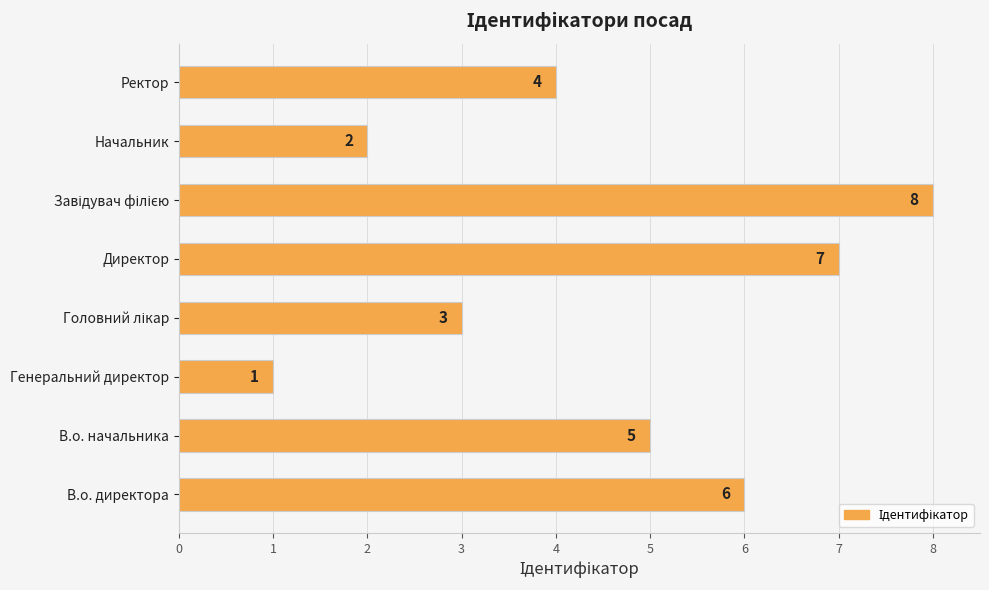

What is the sum of all values?

36